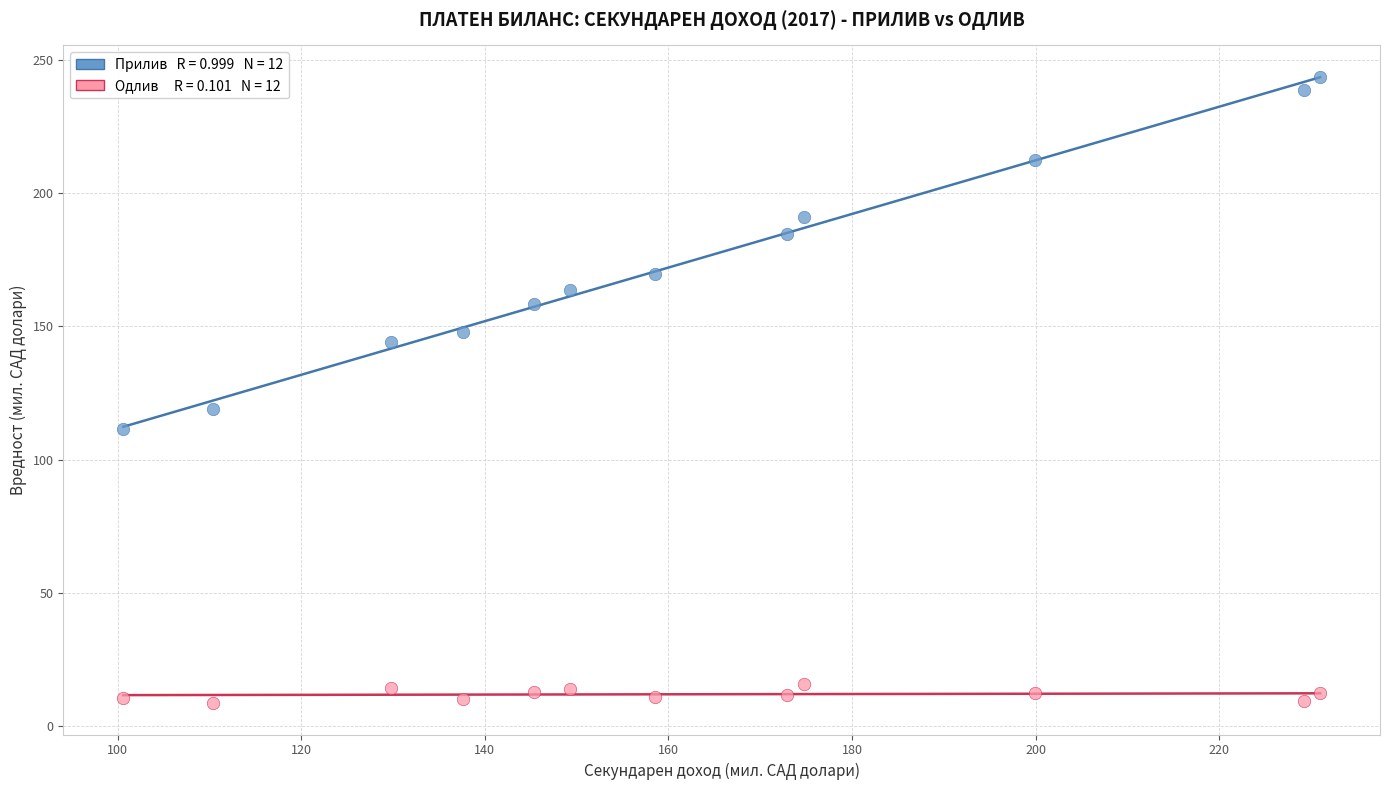

Across all data points, what is the range of Y values (max minus min)?

234.9